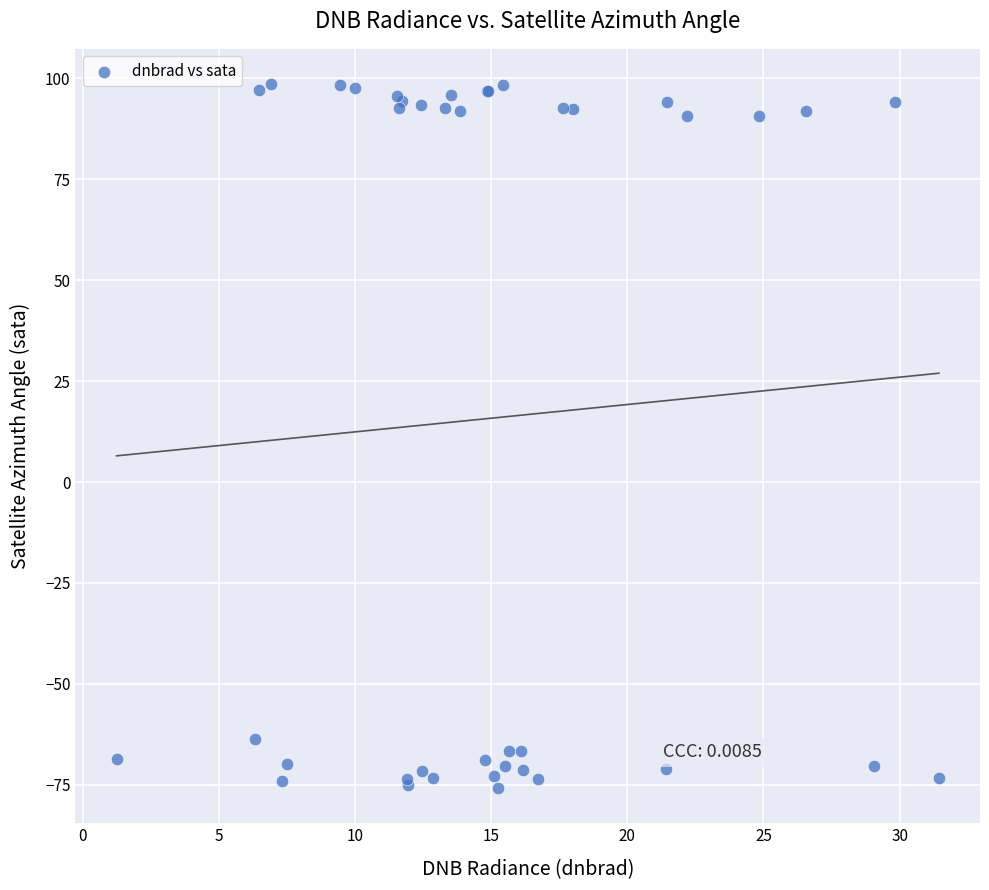

What Y value in the scatter plot is closest to 11?

-63.7